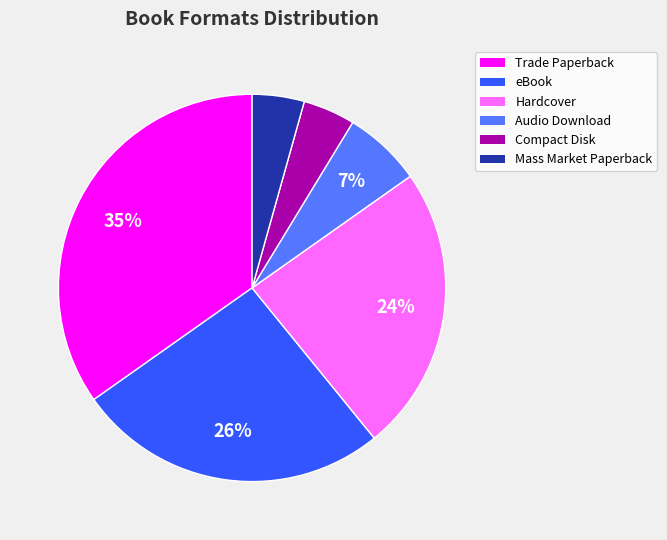

Does Compact Disk account for over 50% of the chart?

No